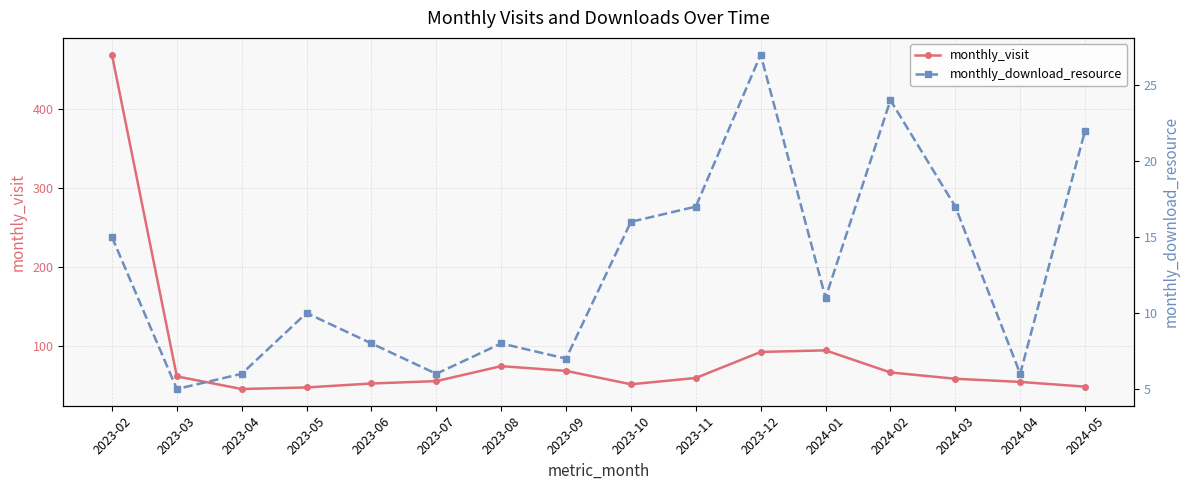

Rank the series at 2023-03 from lowest to highest value.

monthly_download_resource, monthly_visit